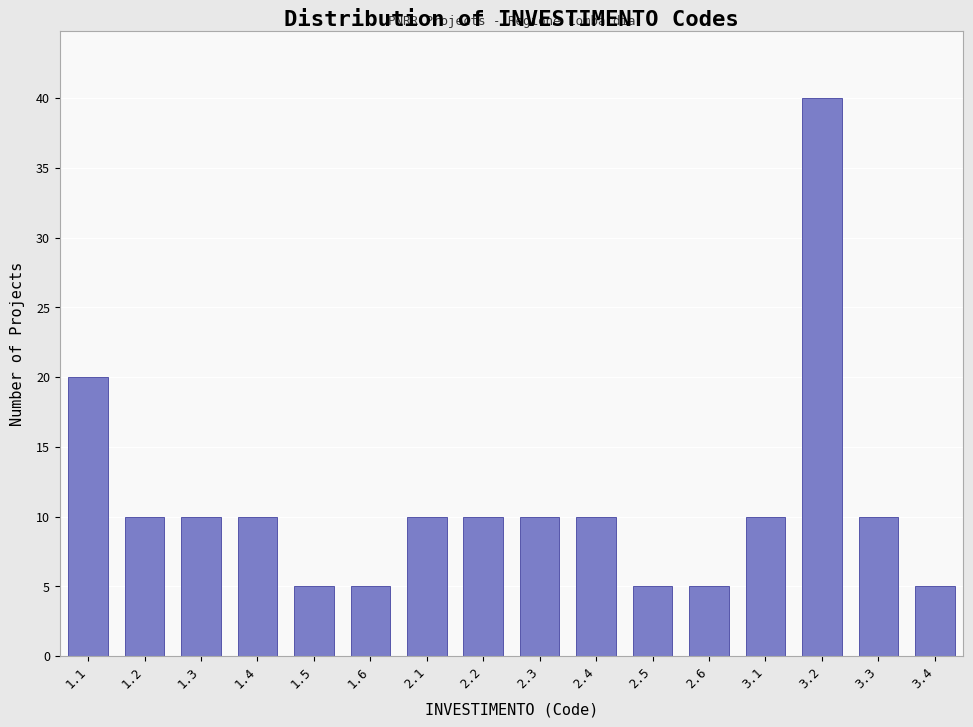

Reading left to right, extract all data points from this chart.

20	10	10	10	5	5	10	10	10	10	5	5	10	40	10	5